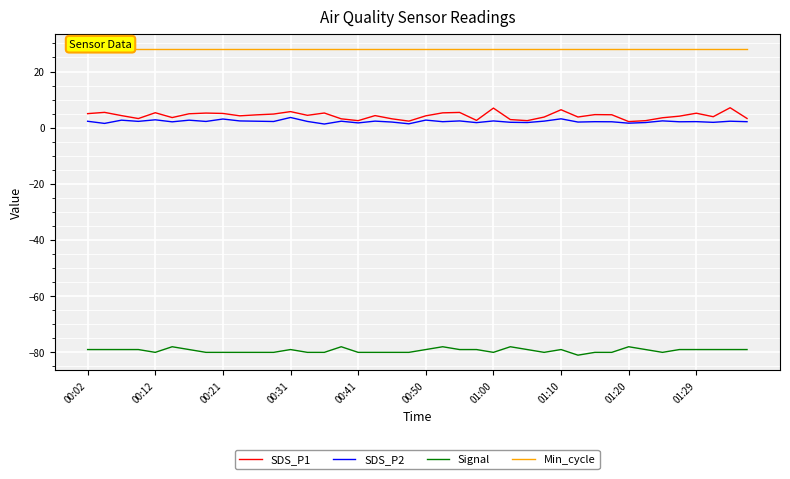

At which label is Min_cycle closest to 28?

00:02